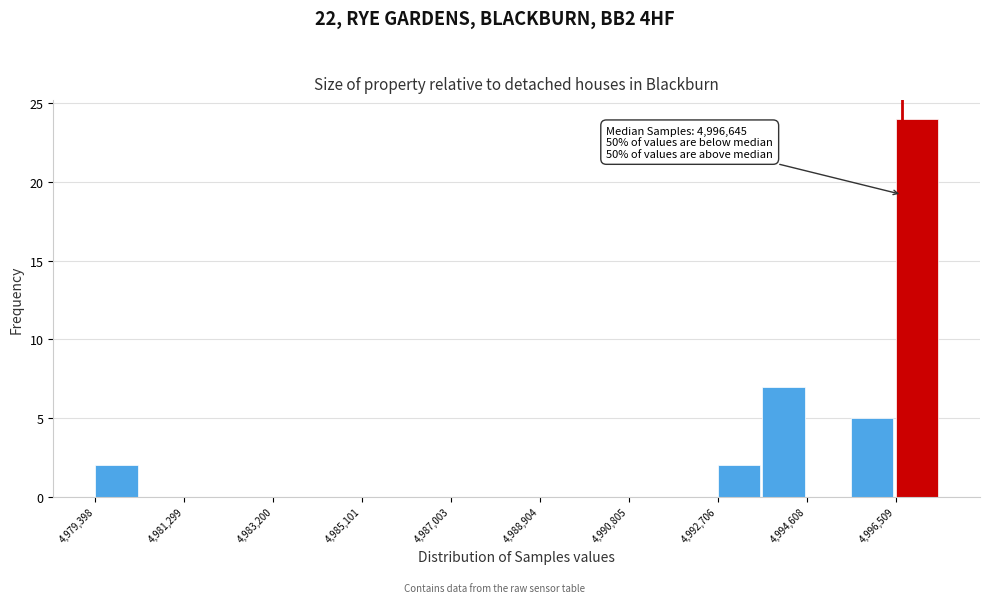

Which range on the x-axis has the tallest bar?

4996600 to 4997400